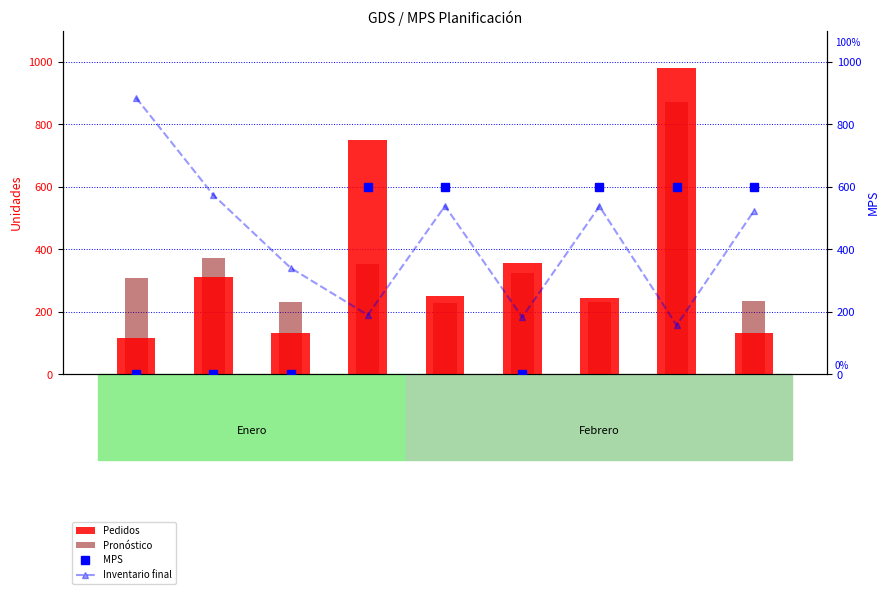

Where is MPS nearest to the value 300?

1